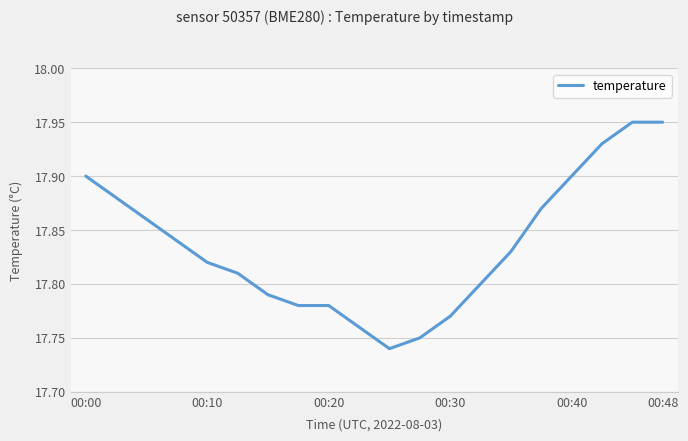

How many lines are shown in the chart?

1